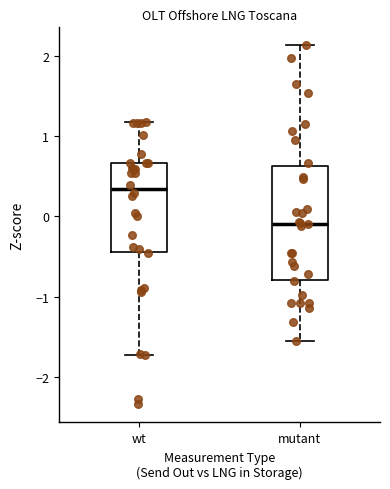

Which box is the tallest, from its lower edge to its upper edge?

mutant